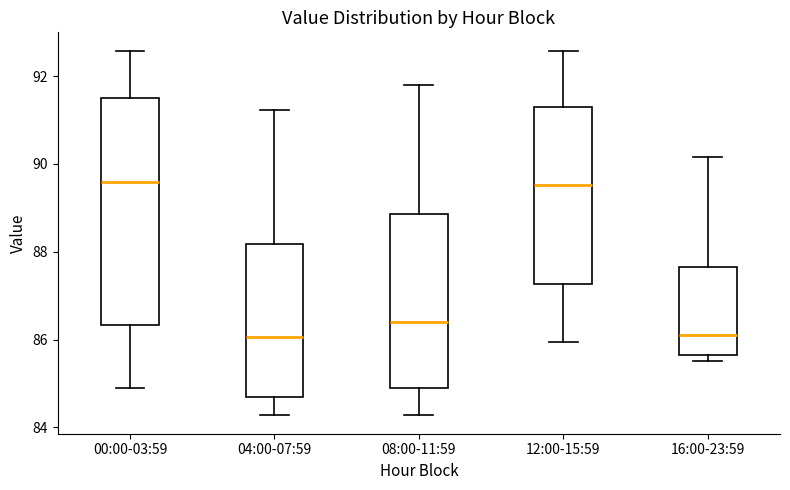

Reading left to right, transcribe this box plot: for each box, give where its median line is, the range the box spans, and where its two whiskers end, as read against the y-axis. The values are not printed on the chart, so give them approximately, as read against the axis.

00:00-03:59: median 89.6, box 86.4 to 91.6, whiskers 85.0 to 92.6
04:00-07:59: median 86.0, box 84.6 to 88.2, whiskers 84.2 to 91.2
08:00-11:59: median 86.4, box 85.0 to 88.8, whiskers 84.2 to 91.8
12:00-15:59: median 89.6, box 87.2 to 91.4, whiskers 86.0 to 92.6
16:00-23:59: median 86.2, box 85.6 to 87.6, whiskers 85.6 (just below the box's lower edge) to 90.2